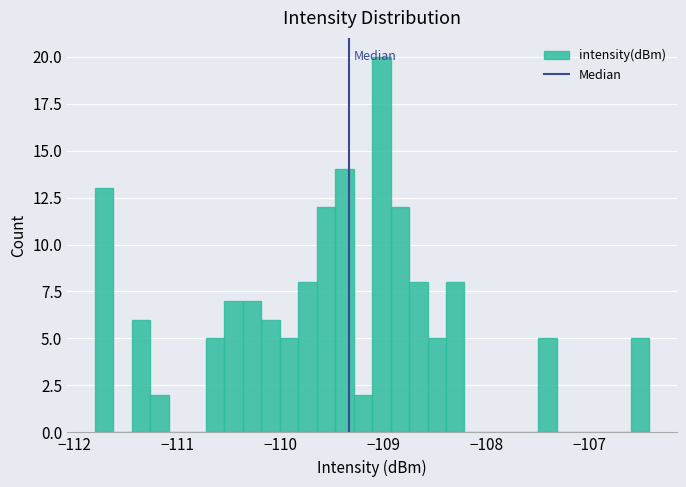

Read against the x-axis, roughly where is the centre of the tallest bar?

-109.0